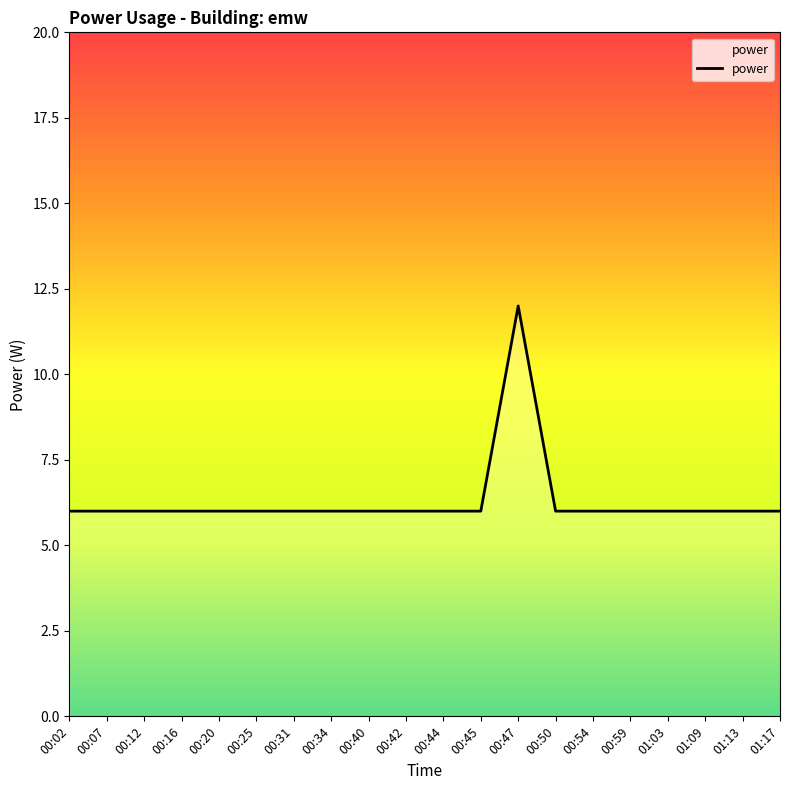

What is the ratio of the value at 00:59 to the value at 00:07?

1.0